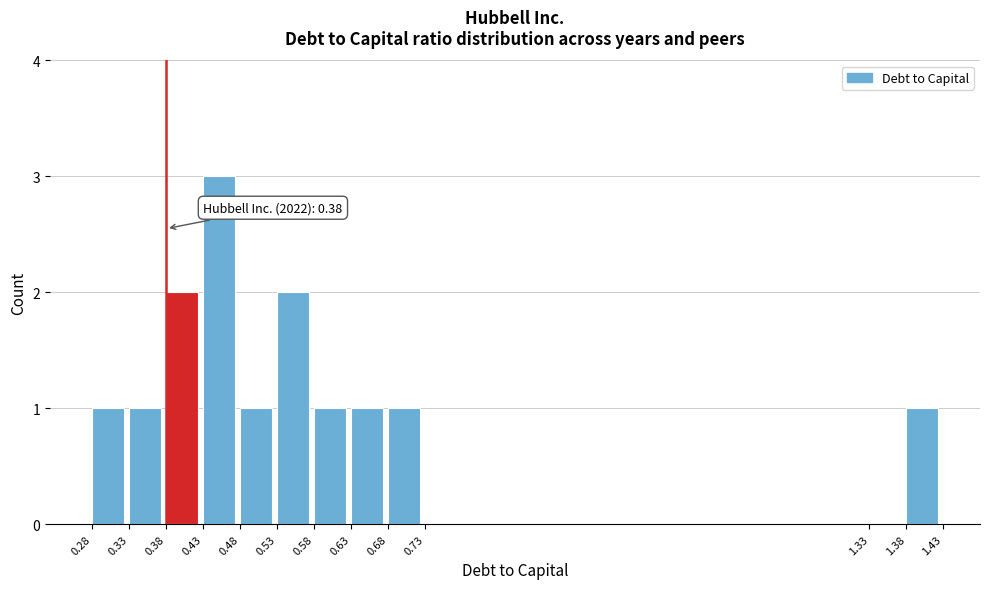

Which range on the x-axis has the tallest bar?

0.43 to 0.48